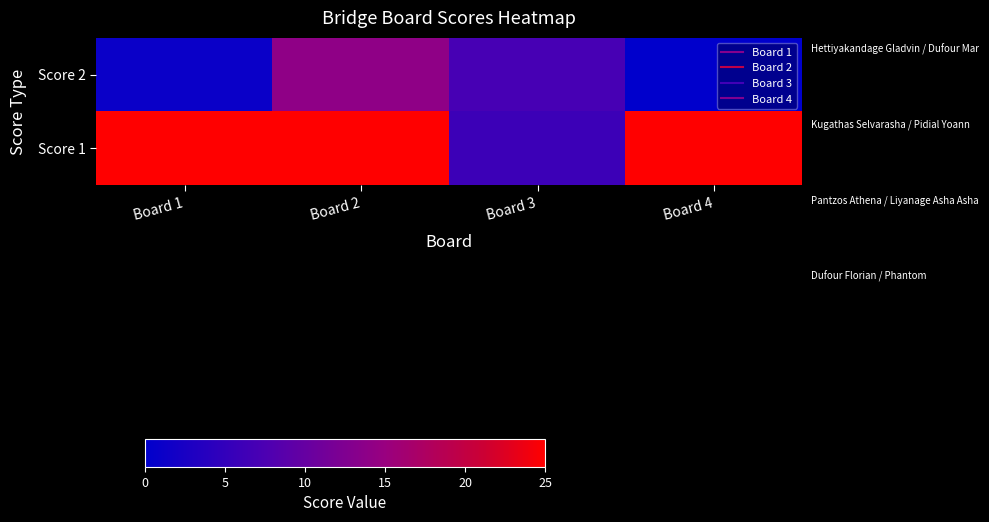

What is the difference between the highest and lowest values at Board 3?

1